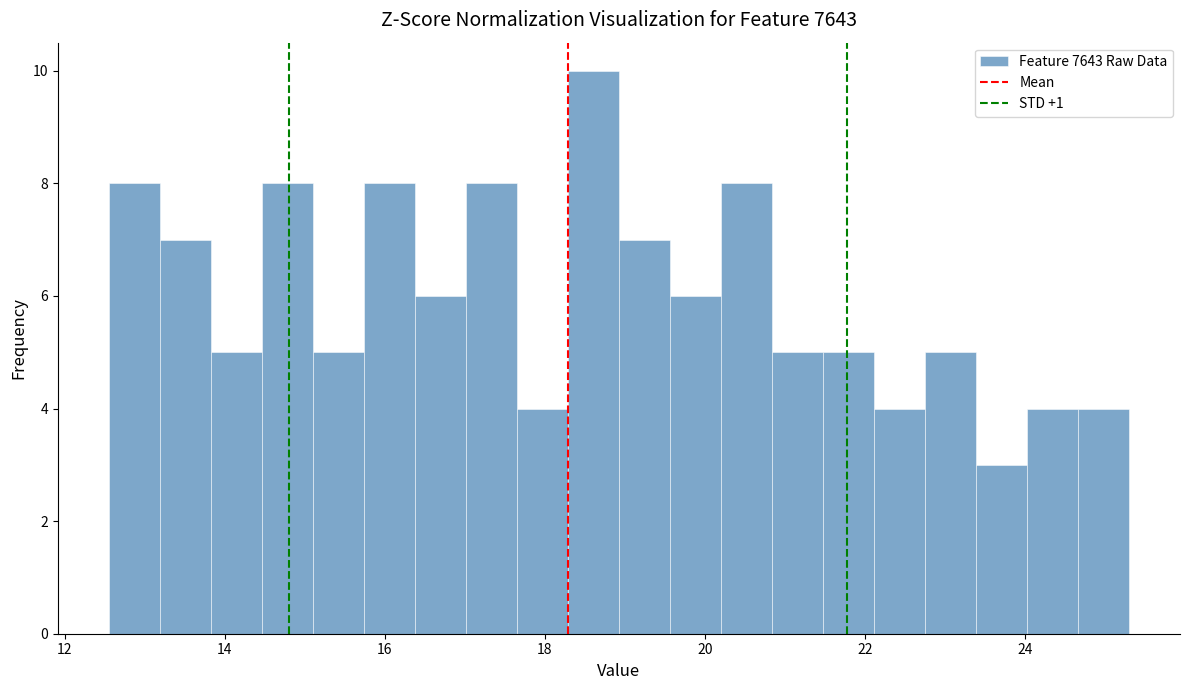

Around what value on the x-axis is the tallest bar? Give the approximate position of its centre, as read against the axis.

18.6